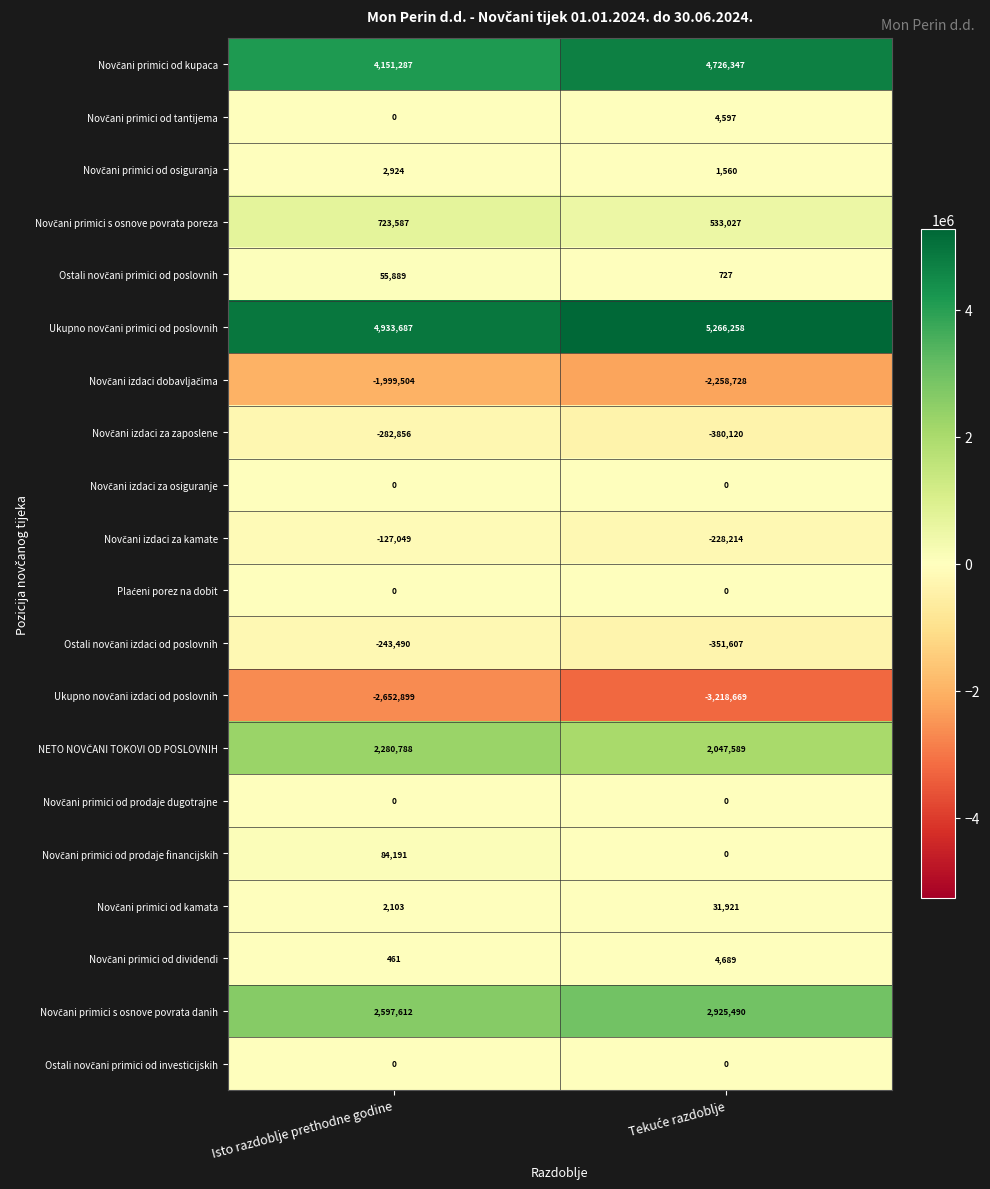

At which category is the sum across all series the highest?

Isto razdoblje prethodne godine